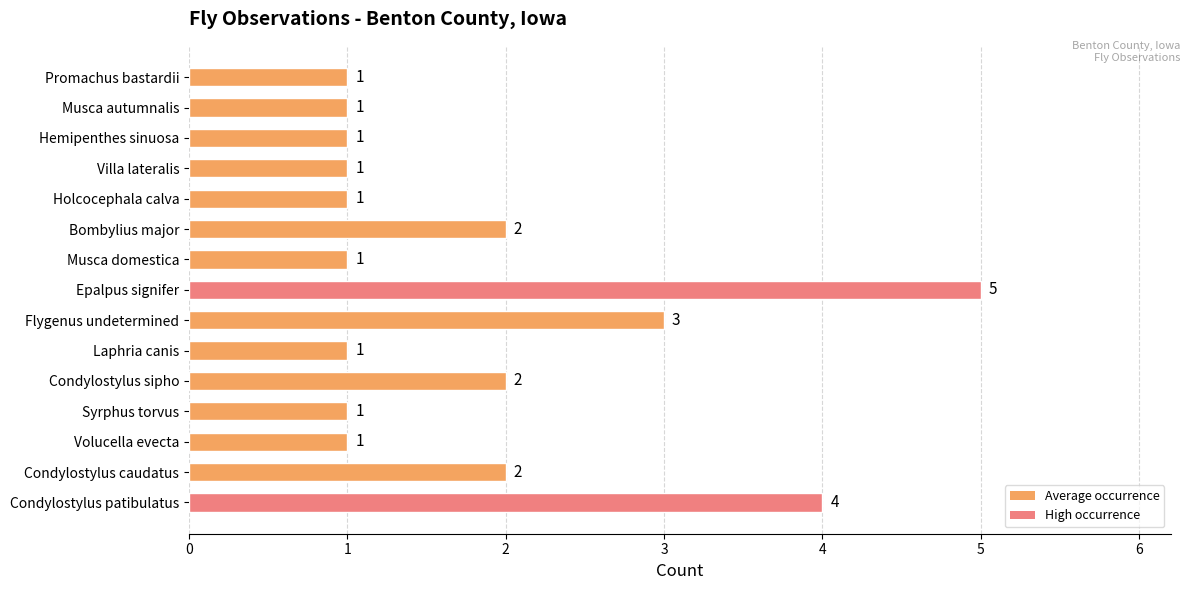

How many values exceed 1?

6